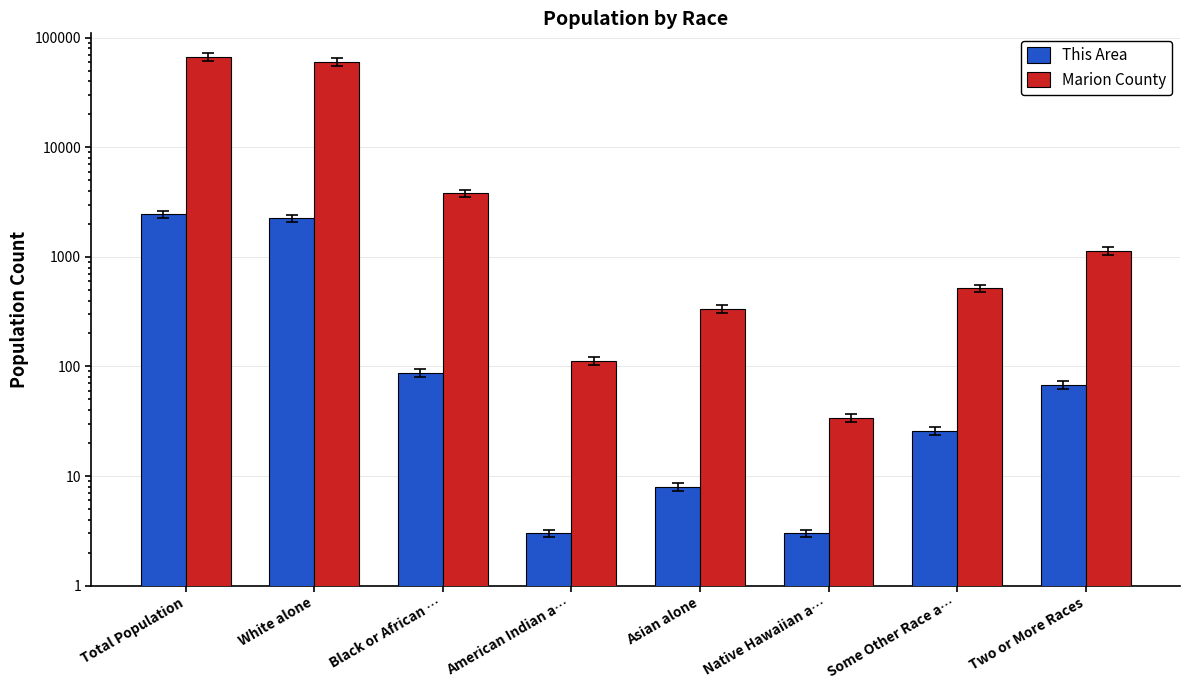

Is the value of Marion County at Some Other Race a… greater than the value of This Area at Two or More Races?

Yes